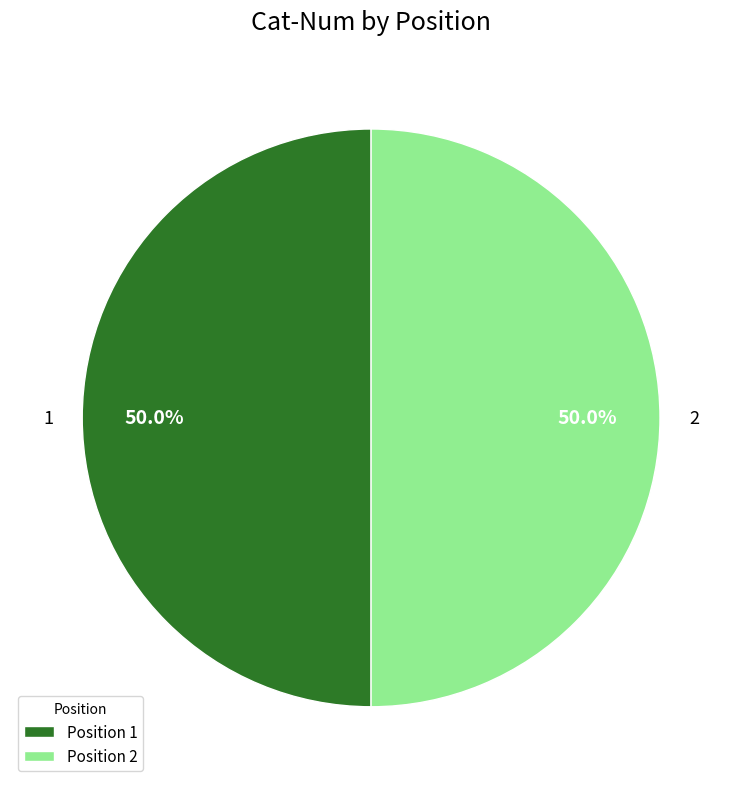

What is the ratio of the value at 2 to the value at 1?

1.0